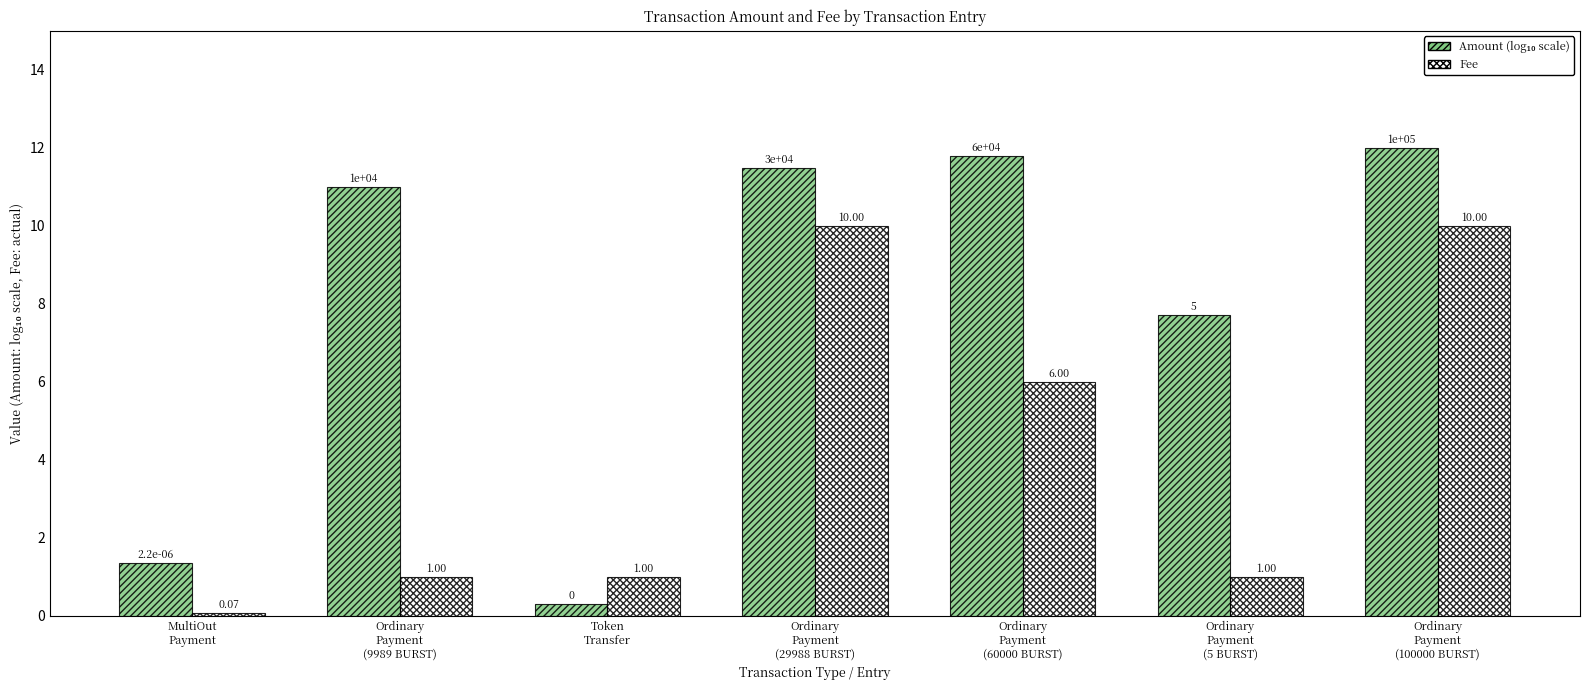

Does the chart contain stacked bars?

No